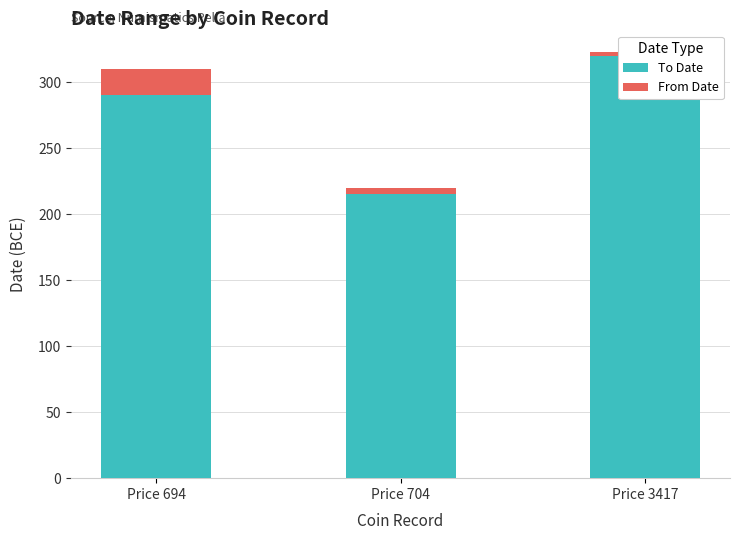

At which category is the sum across all series the highest?

Price 3417